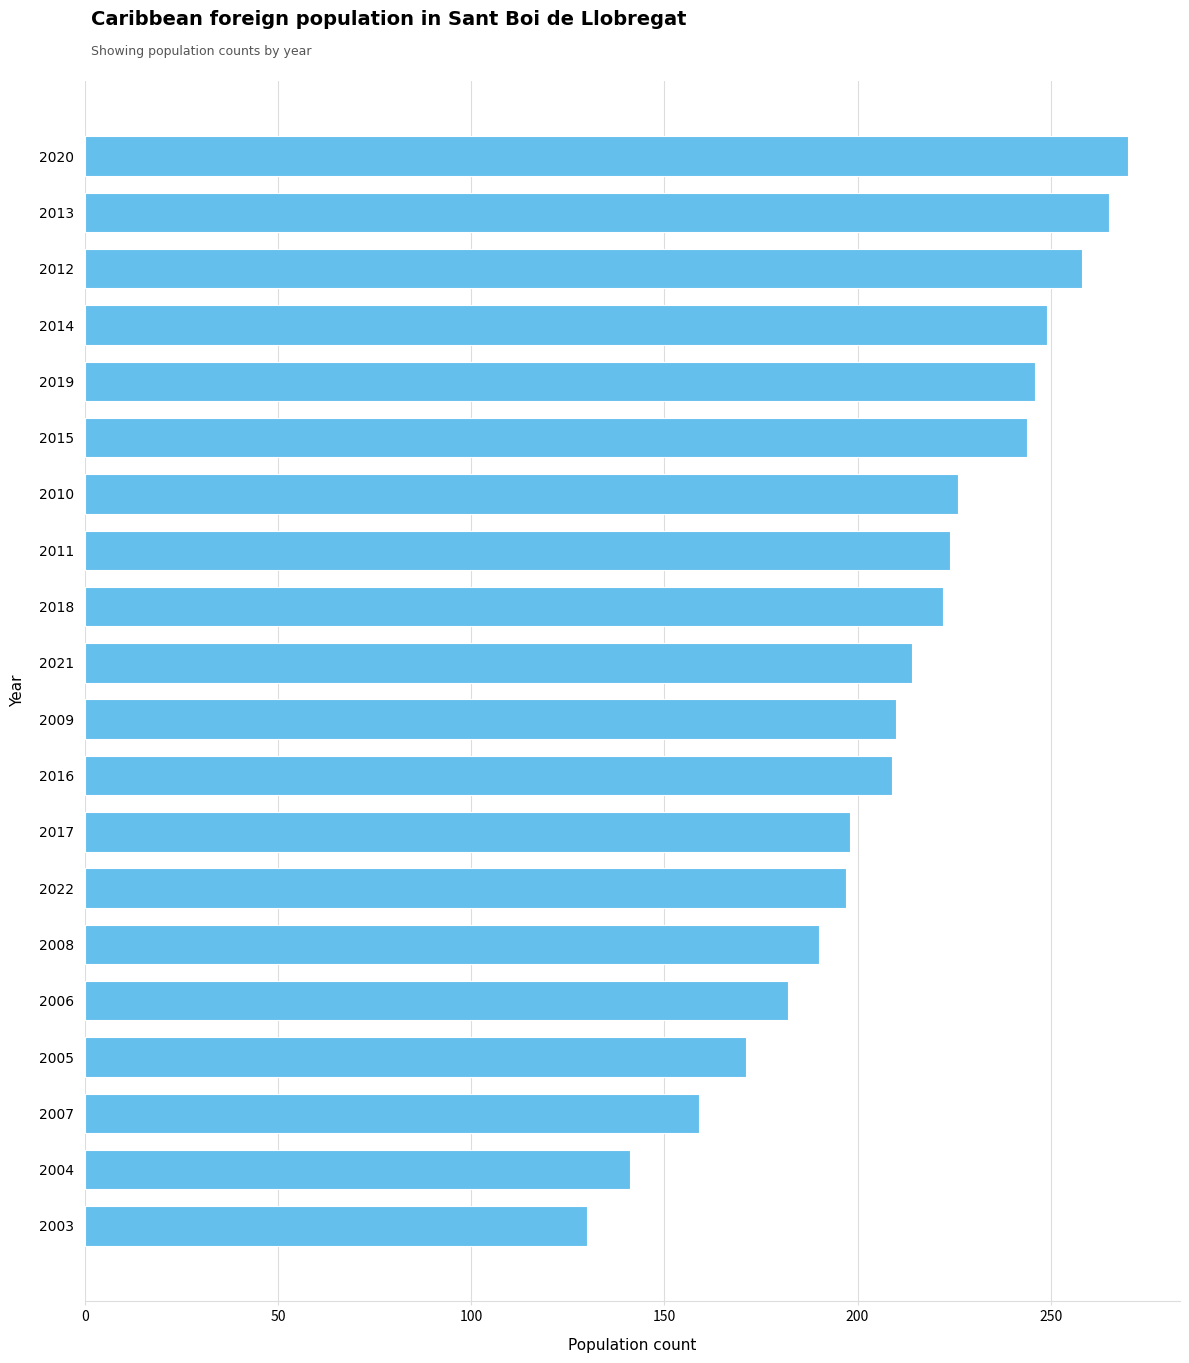

What is the average value?

210